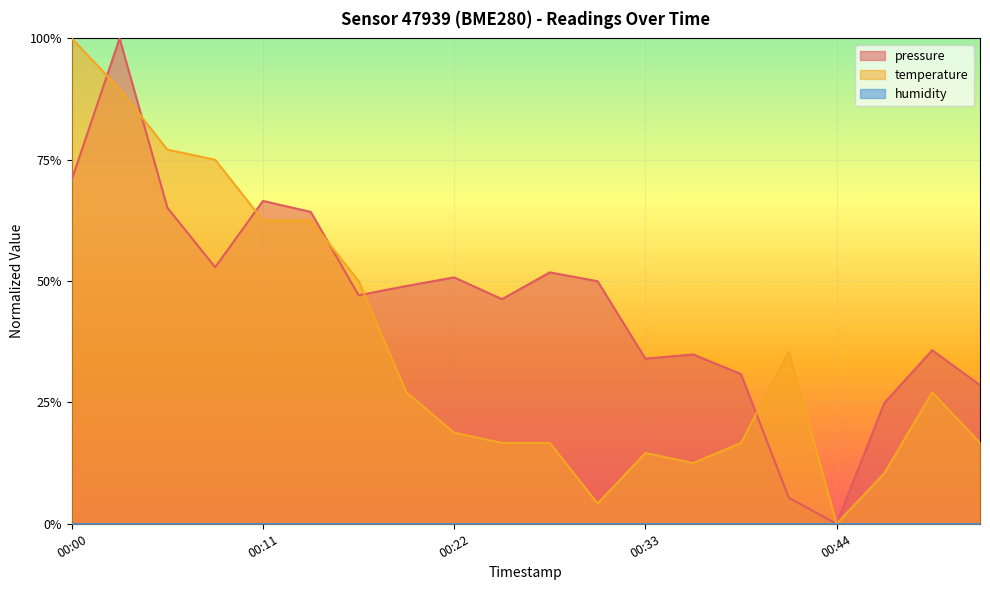

Reading right to left, extract all data points from this chart.

pressure: 00:52=0.3	00:49=0.4	00:46=0.2	00:44=0.0	00:41=0.1	00:38=0.3	00:35=0.3	00:33=0.3	00:30=0.5	00:27=0.5	00:24=0.5	00:22=0.5	00:19=0.5	00:16=0.5	00:13=0.6	00:11=0.7	00:08=0.5	00:05=0.7	00:03=1.0	00:00=0.7
temperature: 00:52=0.2	00:49=0.3	00:46=0.1	00:44=0.0	00:41=0.4	00:38=0.2	00:35=0.1	00:33=0.1	00:30=0.0	00:27=0.2	00:24=0.2	00:22=0.2	00:19=0.3	00:16=0.5	00:13=0.6	00:11=0.6	00:08=0.8	00:05=0.8	00:03=0.9	00:00=1.0